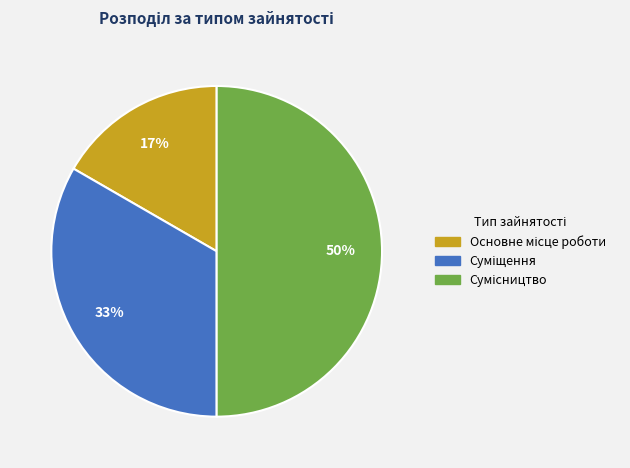

To the nearest percent, what is the difference between the largest and smallest slice percentages?

33%